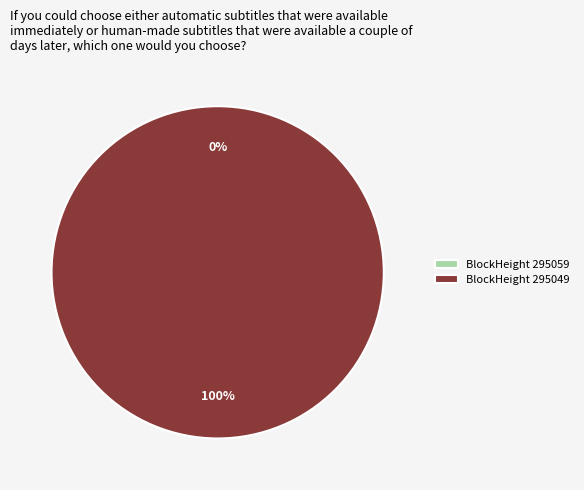

Which slice is the smallest?

295059